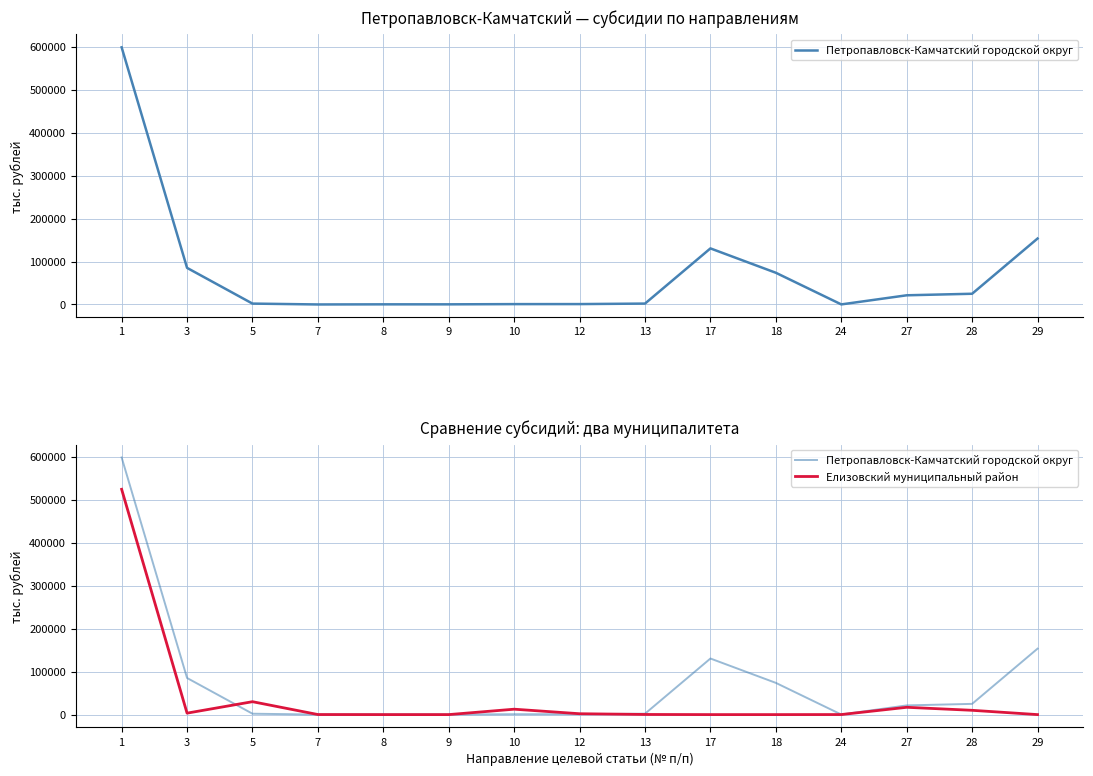

True or false: Петропавловск-Камчатский городской округ and Елизовский муниципальный район intersect in this chart.

True